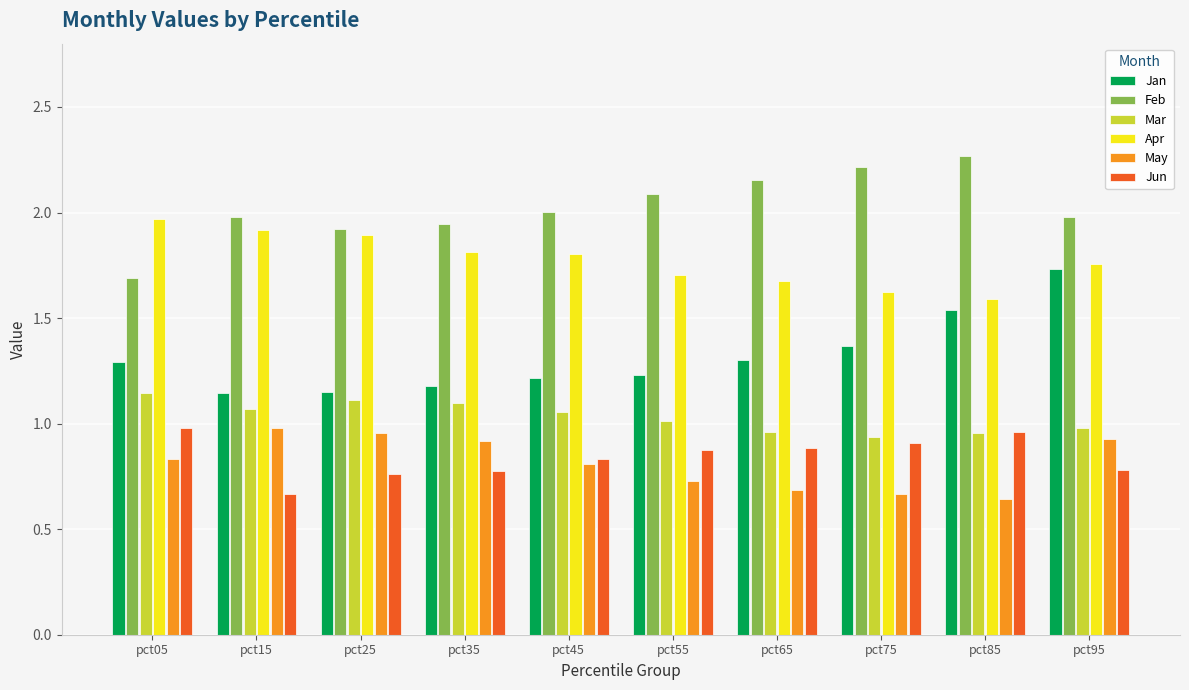

What is the sum of all Mar values?

10.3